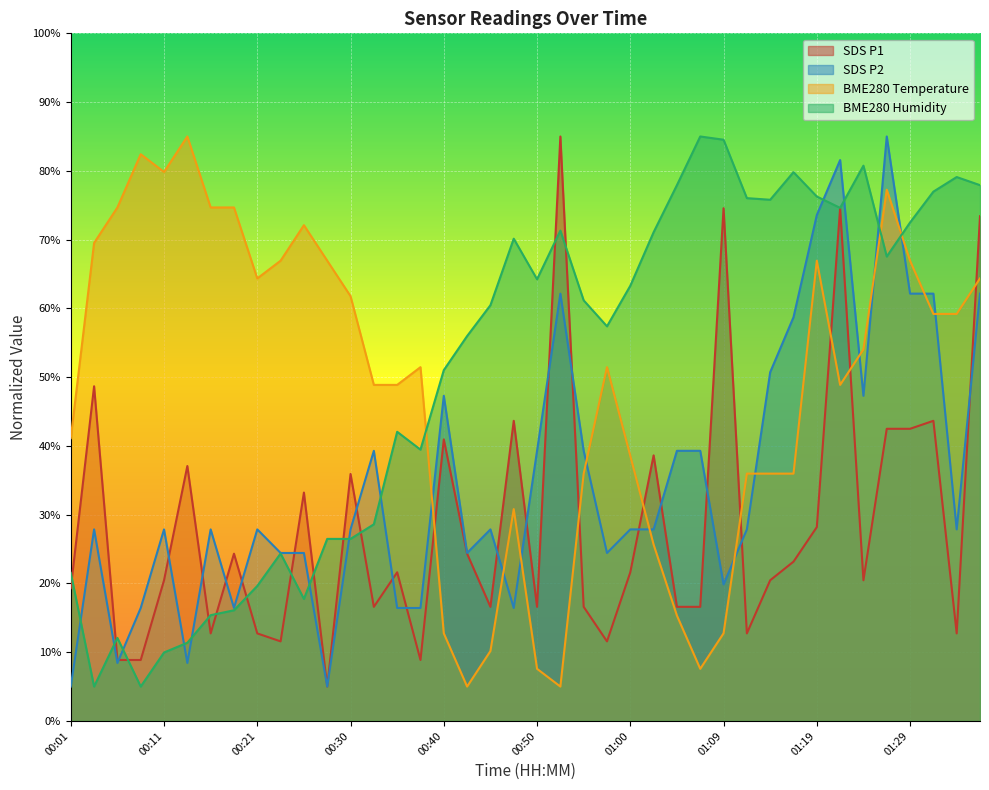

True or false: BME280_humidity and SDS_P2 cross at least once.

True